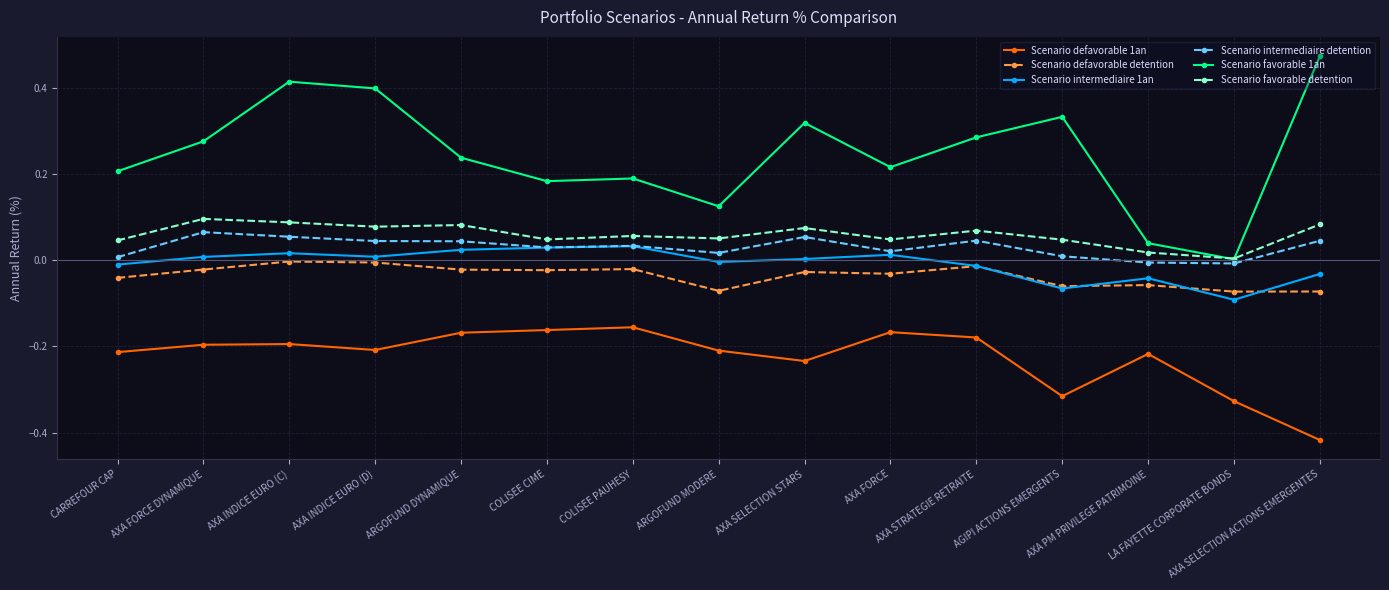

True or false: Scenario intermediaire 1an and Scenario favorable 1an intersect in this chart.

False